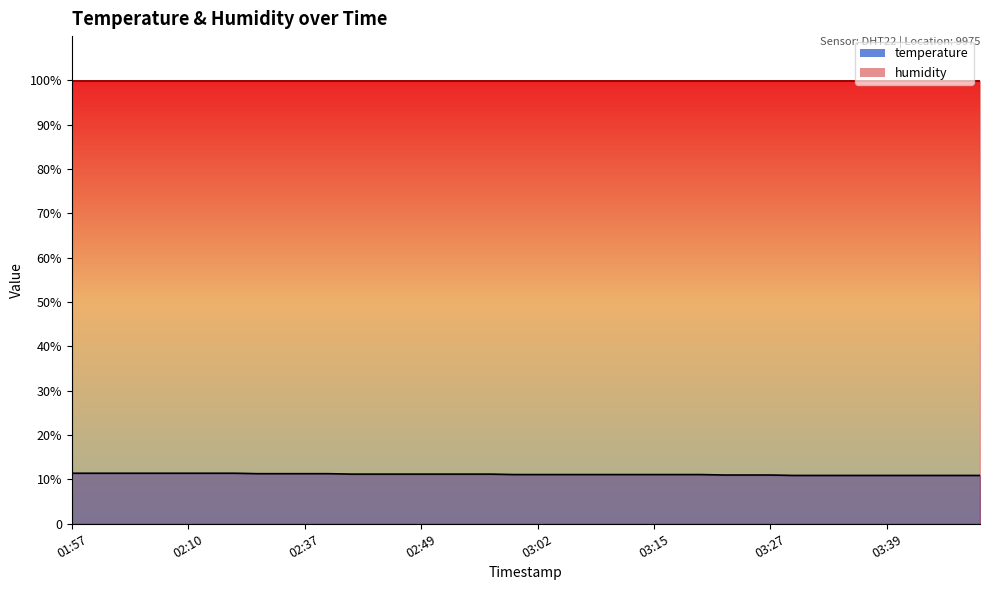

How many lines are shown in the chart?

1